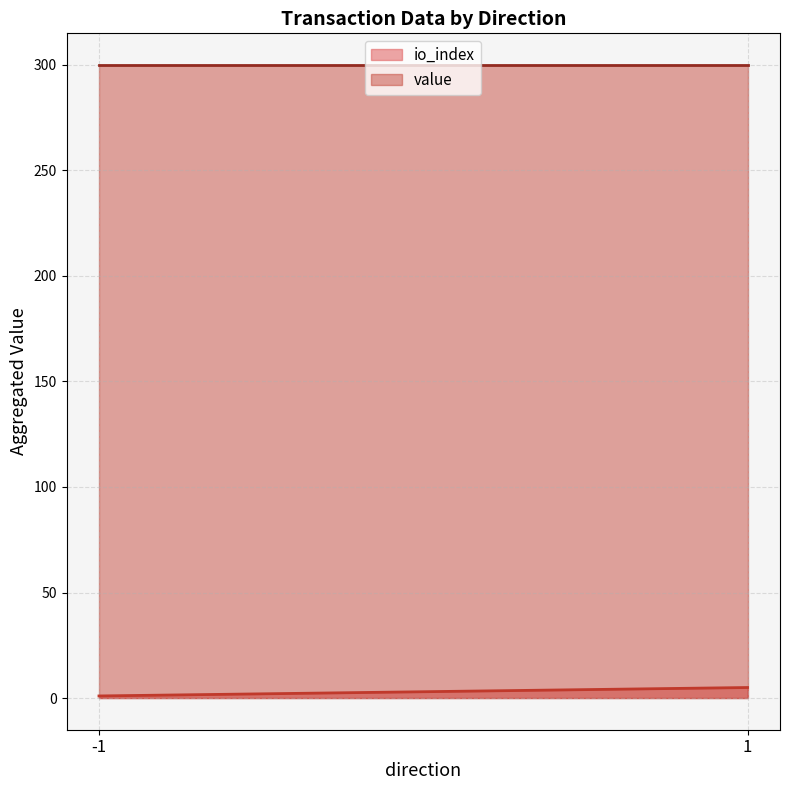

True or false: io_index has more than 1 points higher than both neighbors.

False